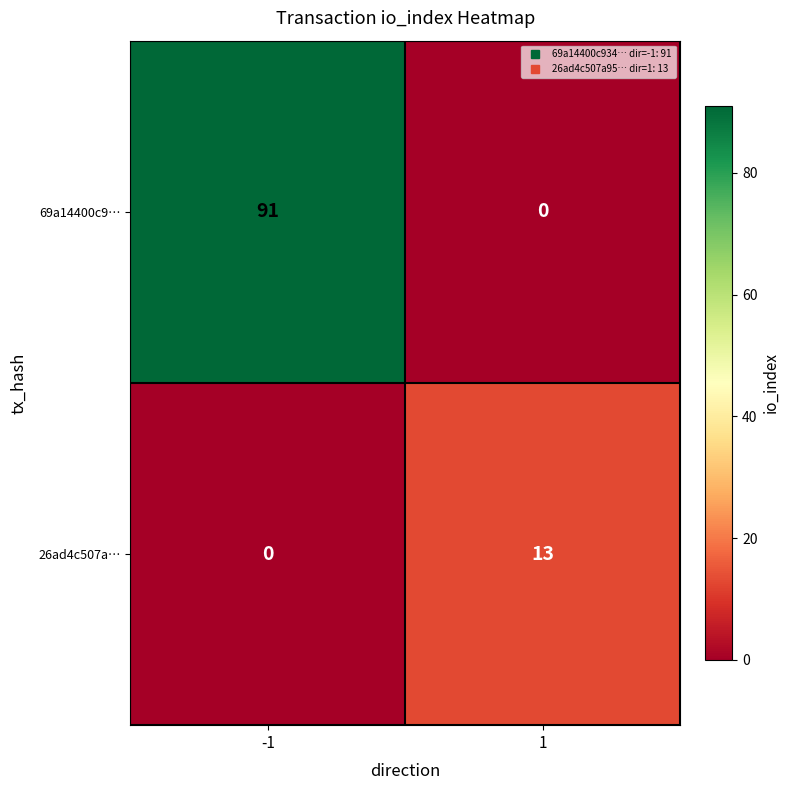

The value of 69a14400c9… at -1 is 63. True or false?

False